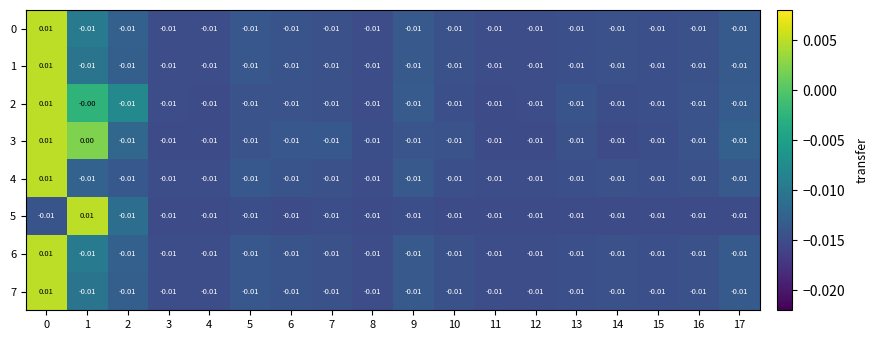

Which series has the largest range (max minus min)?

2